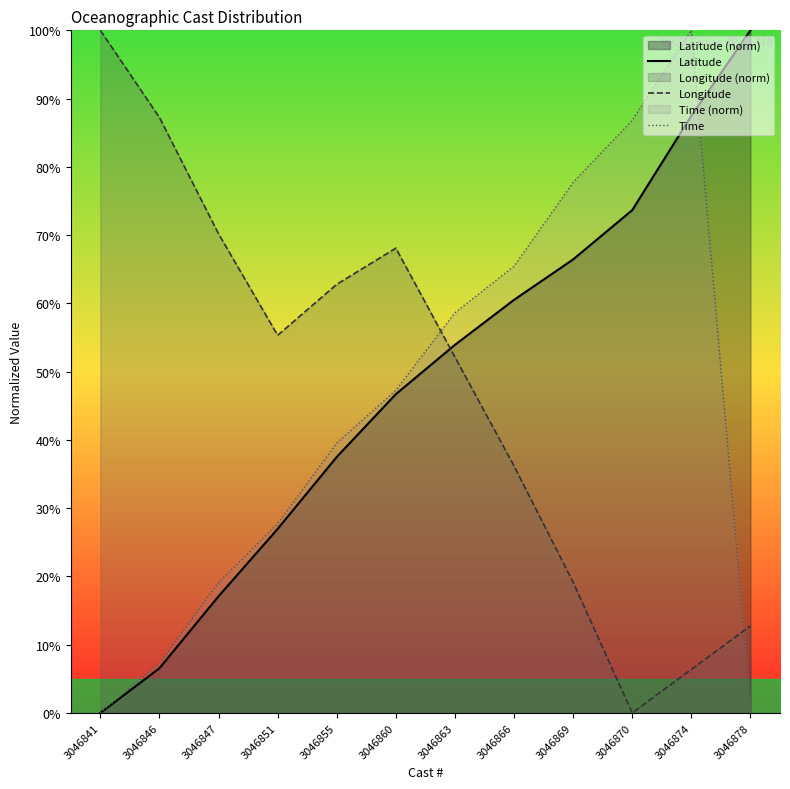

How many values in the Longitude series are below 55?

6